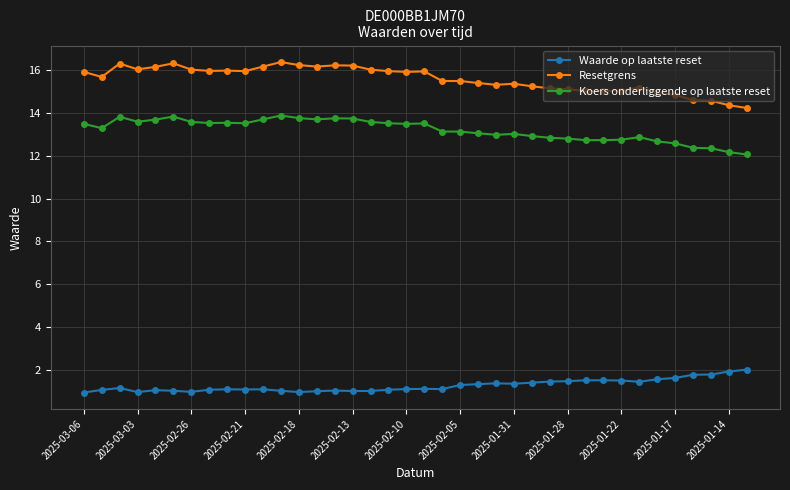

What are all the series names shown in the legend?

Waarde op laatste reset, Resetgrens, Koers onderliggende op laatste reset